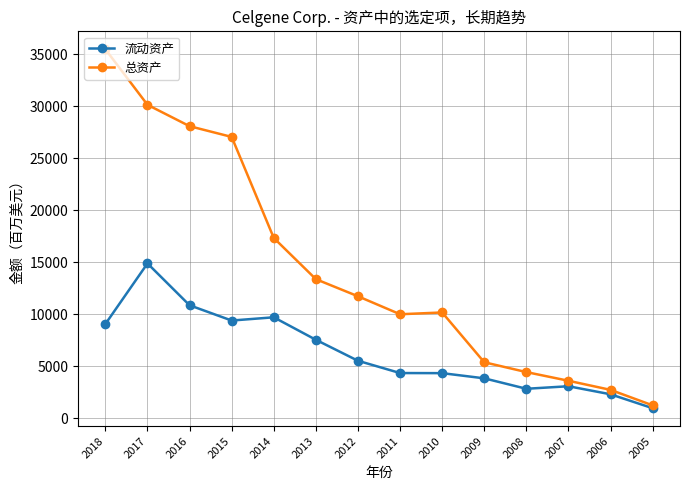

How many values in the 流动资产 series are below 5534?

7